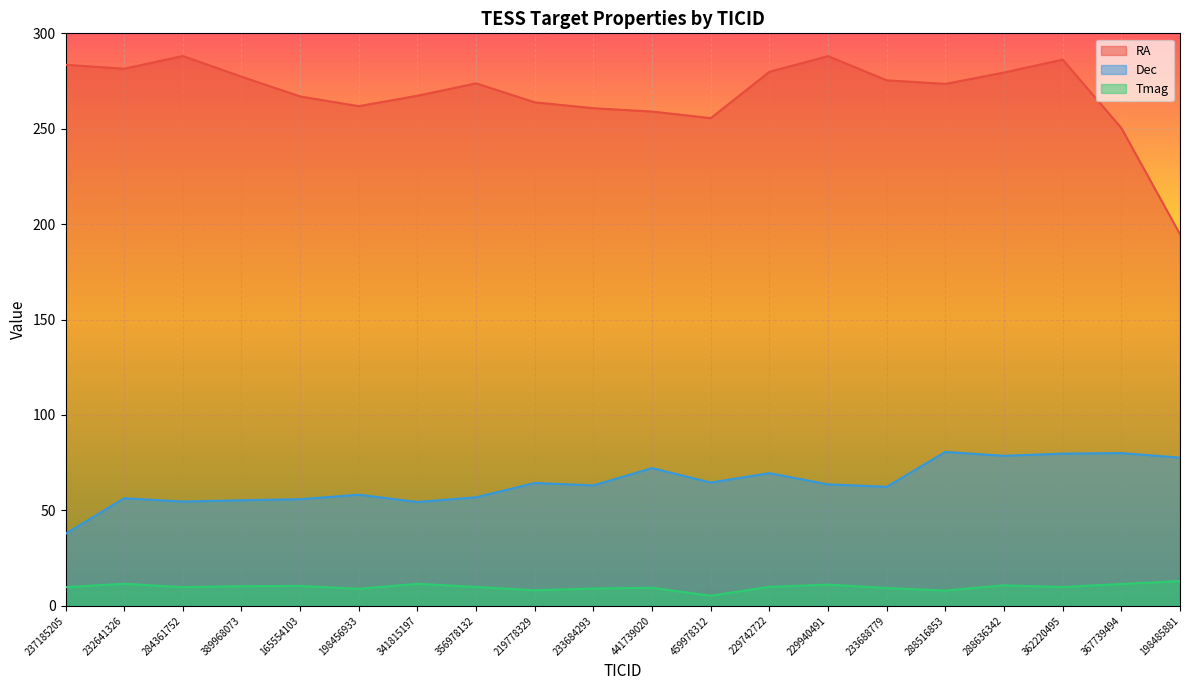

Which series changed the most between 459978312 and 288636342?

RA